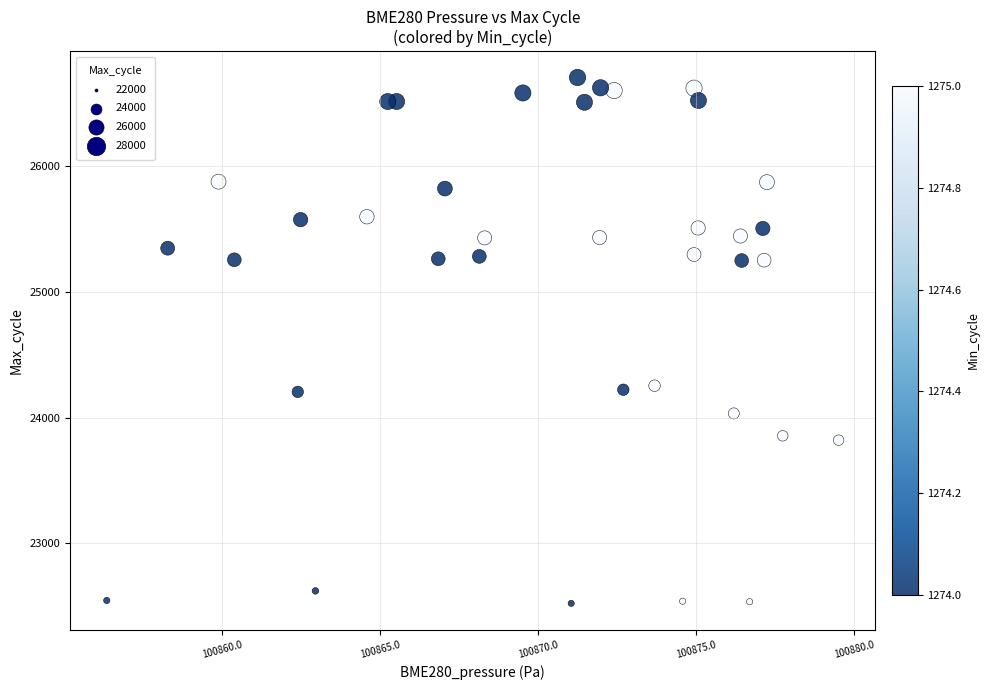

What is the range of Y values (max minus min)?

4180